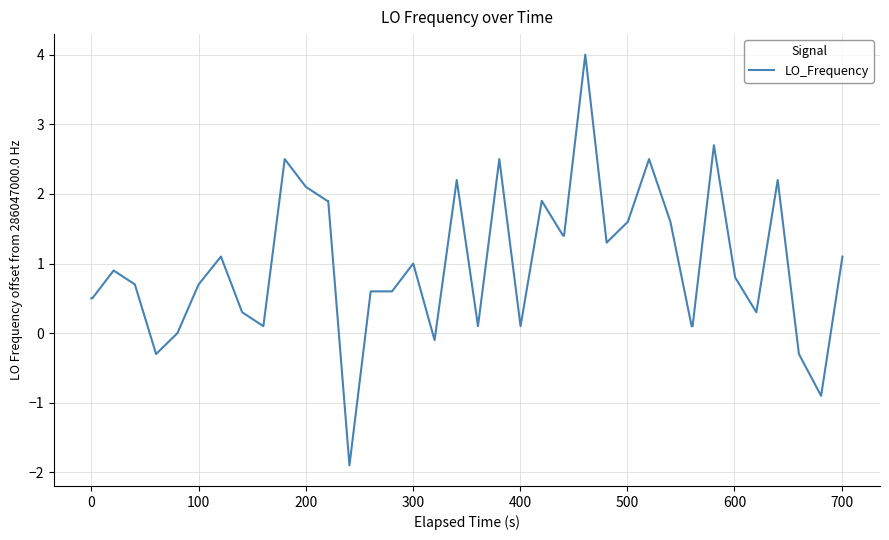

What is the maximum value shown in the chart?

4.0